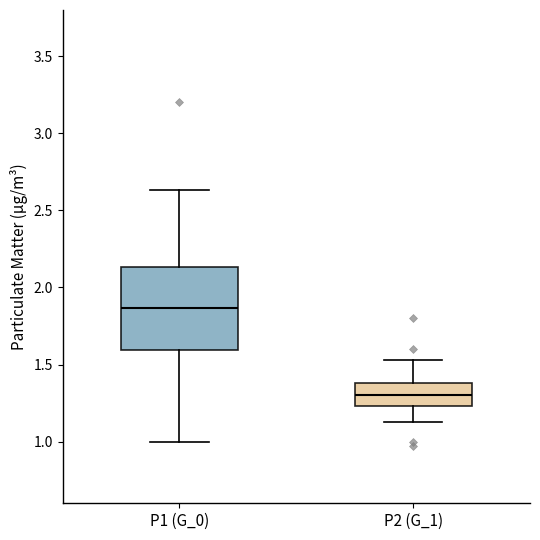

Which box's median line is the lowest?

P2 (G_1)